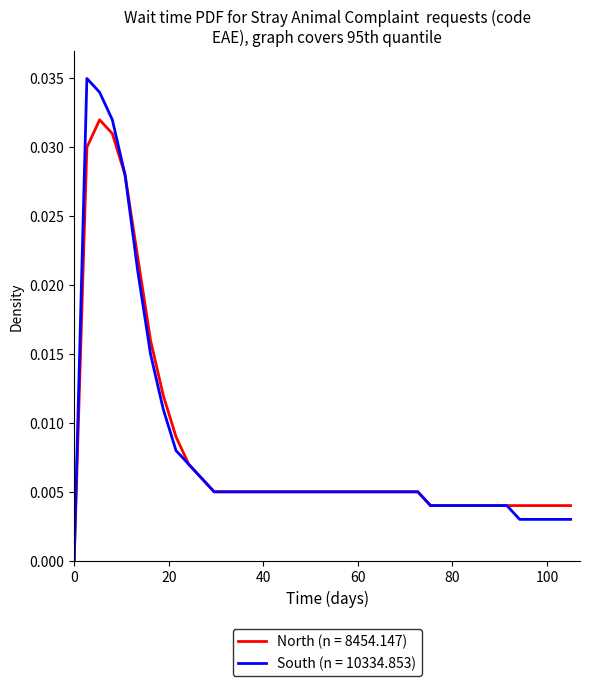

How many values in the North (n = 8454.147) series exceed 0?

39